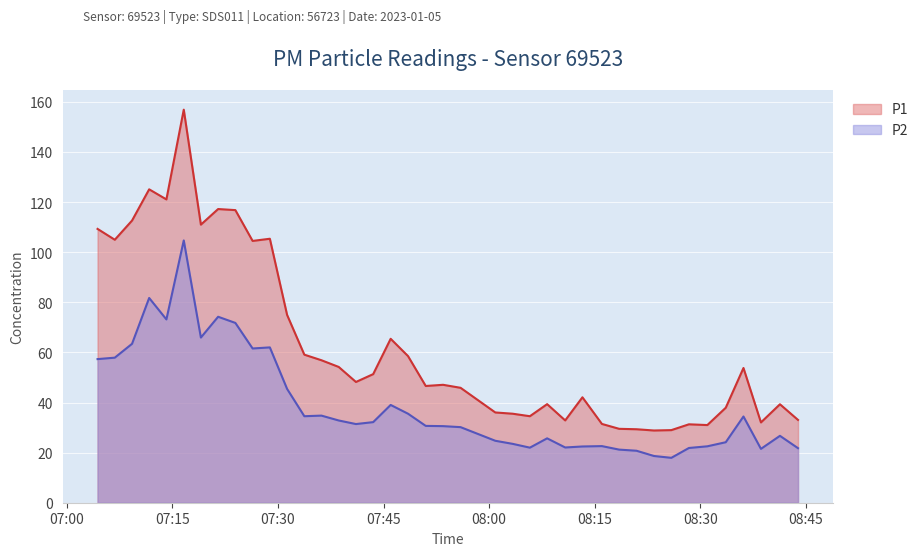

How many lines are shown in the chart?

2